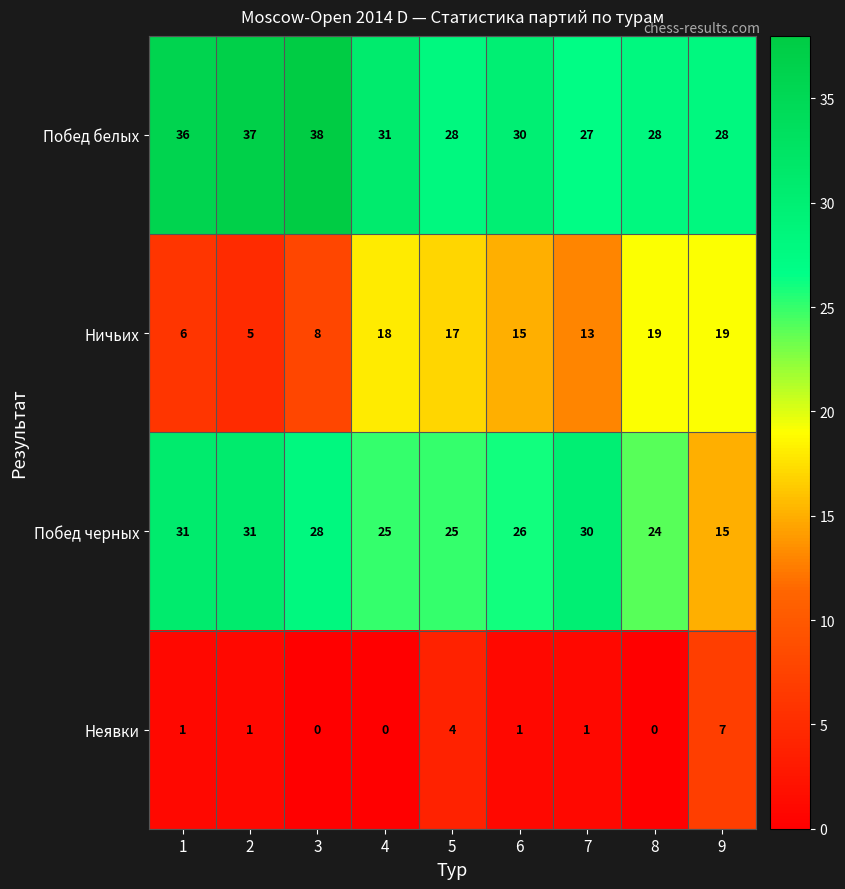

Which series has the largest total across all categories?

Побед белых